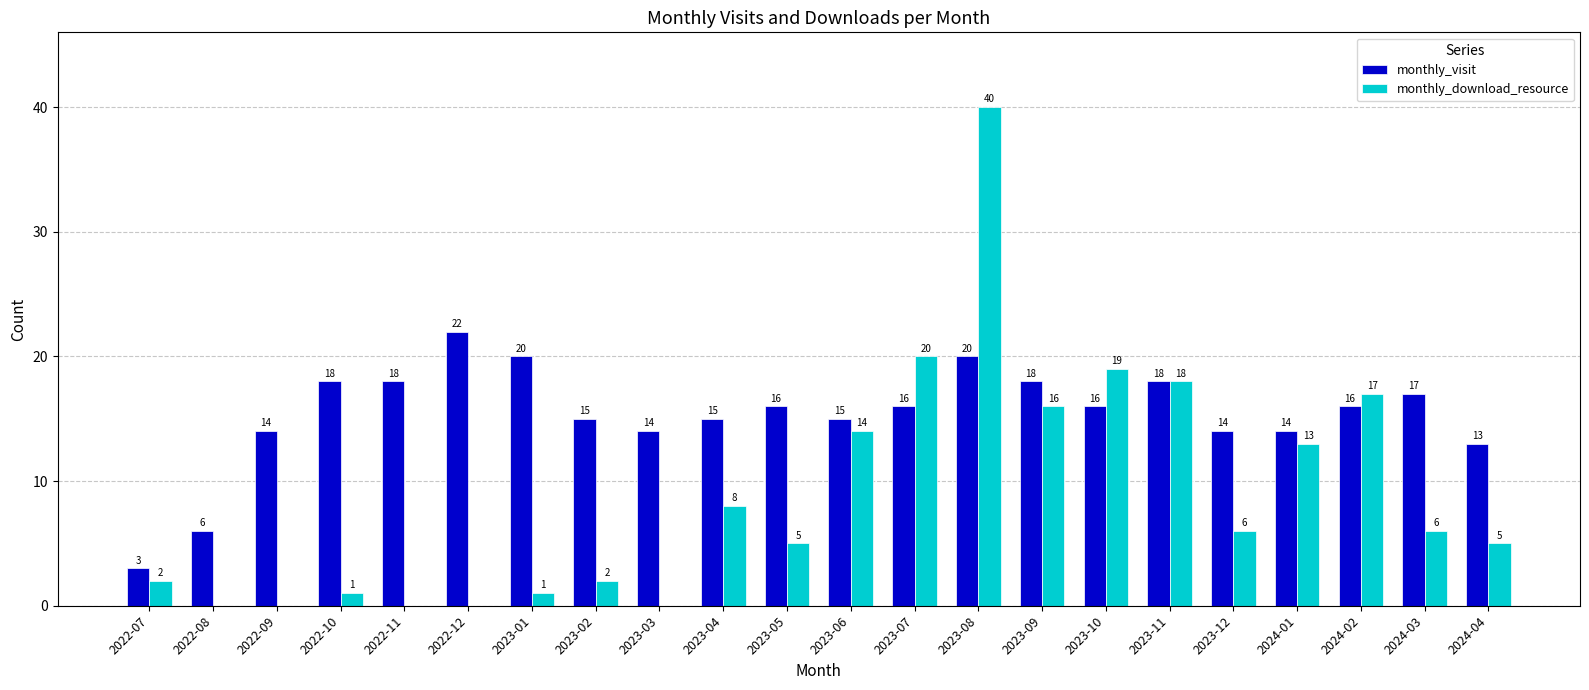

Which series has the widest spread of values?

monthly_download_resource